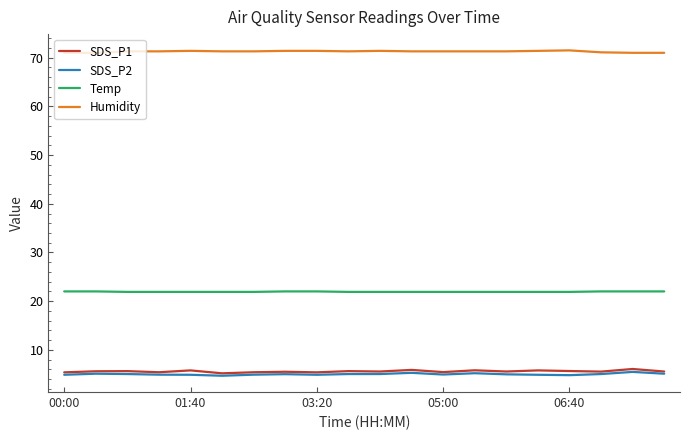

True or false: SDS_P1 has more than 1 interior local peaks.

True